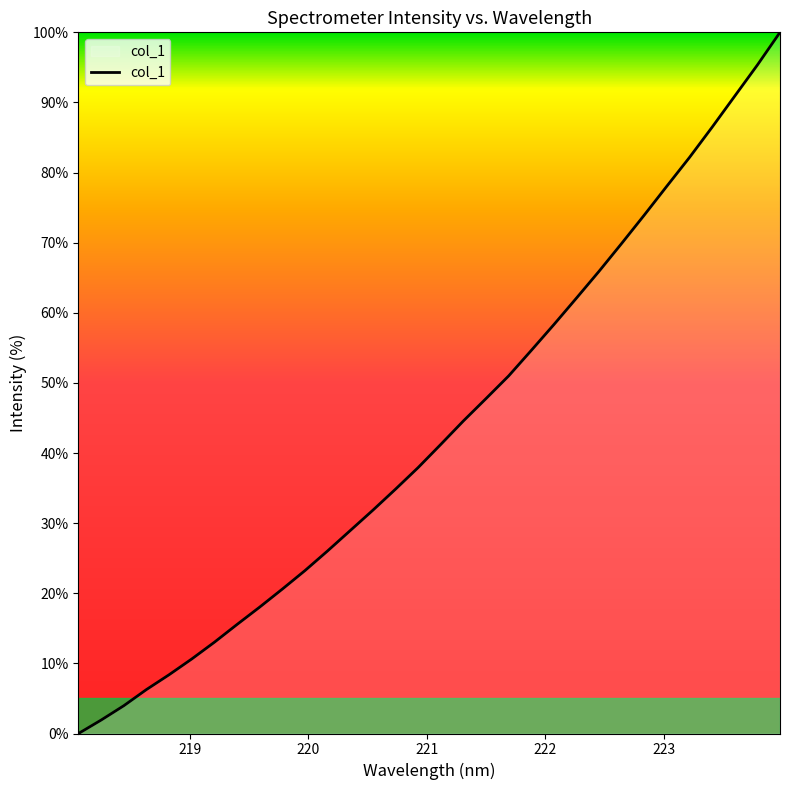

What is the maximum value shown in the chart?

100.0